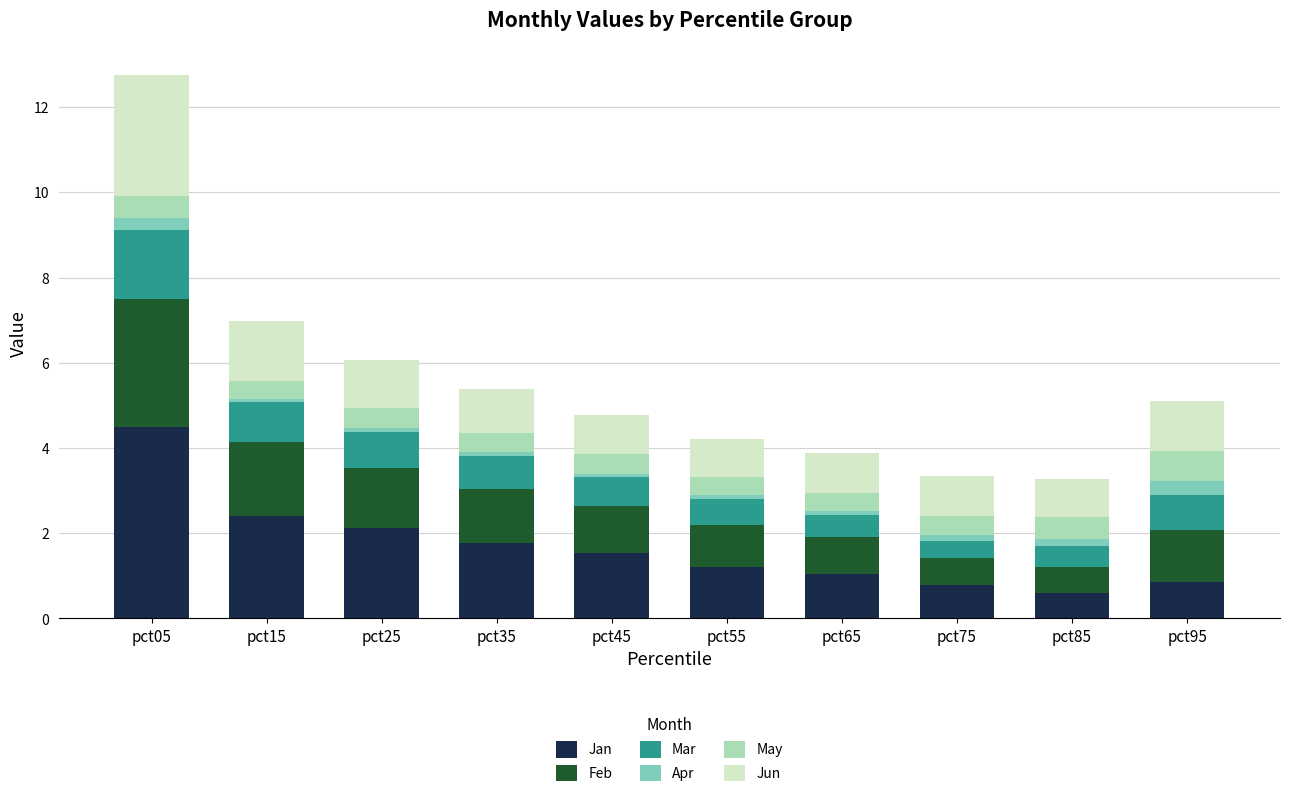

What is the highest value of the Jan series?

4.5